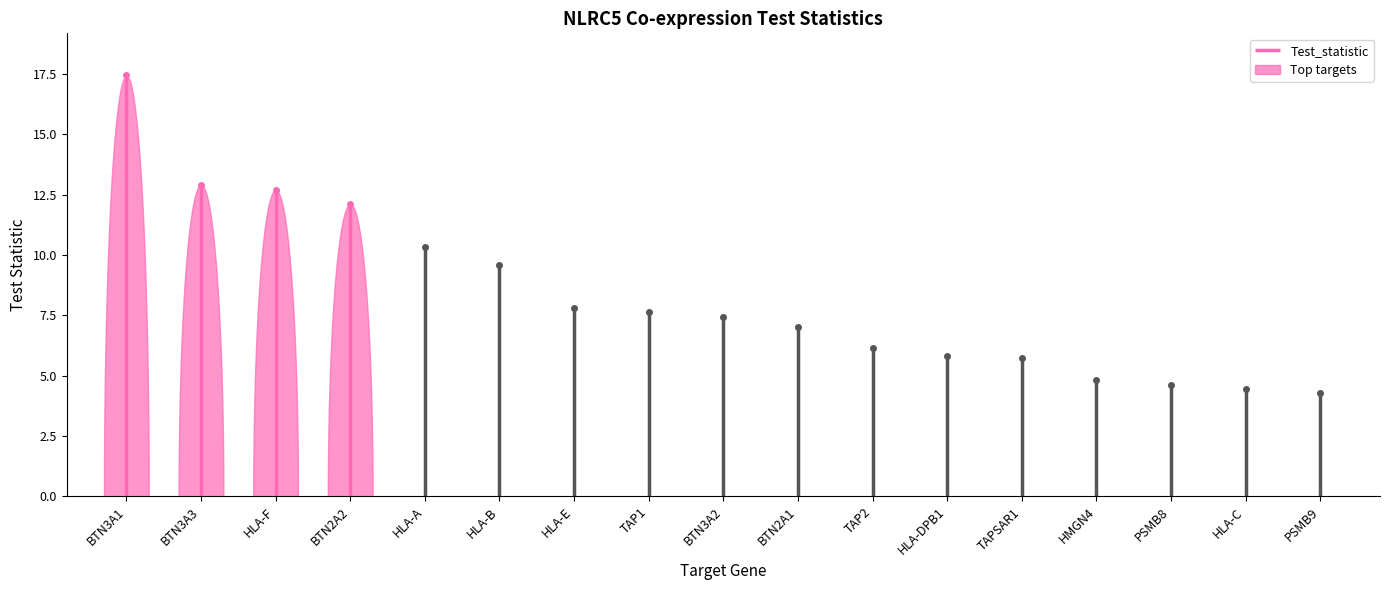

The chart shows a value of 19.8 at BTN2A2. True or false?

False